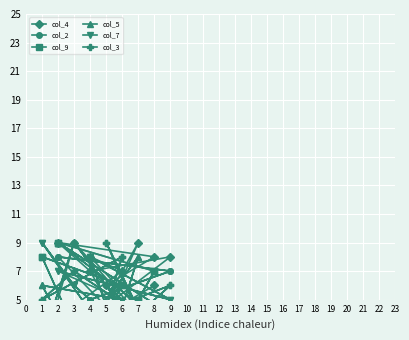

True or false: col_5 has a value of 4 at 4.

True